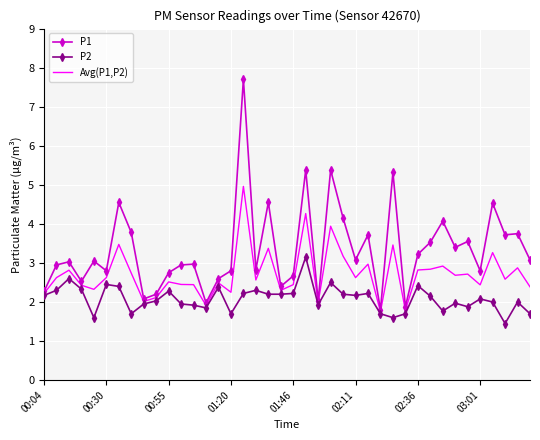

Which series has the widest spread of values?

P1